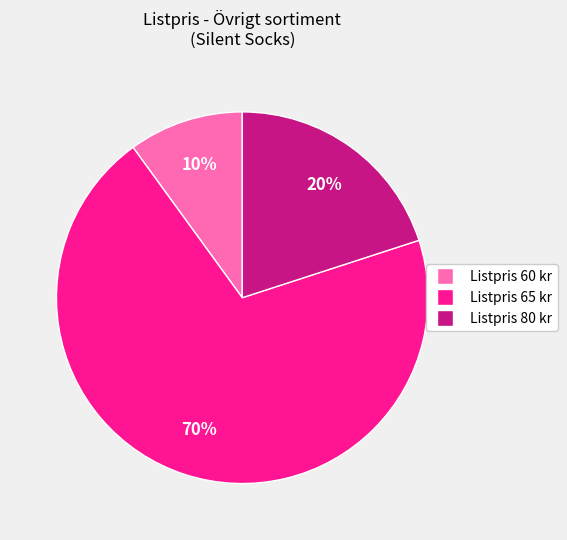

To the nearest percent, what is the difference between the largest and smallest slice percentages?

60%